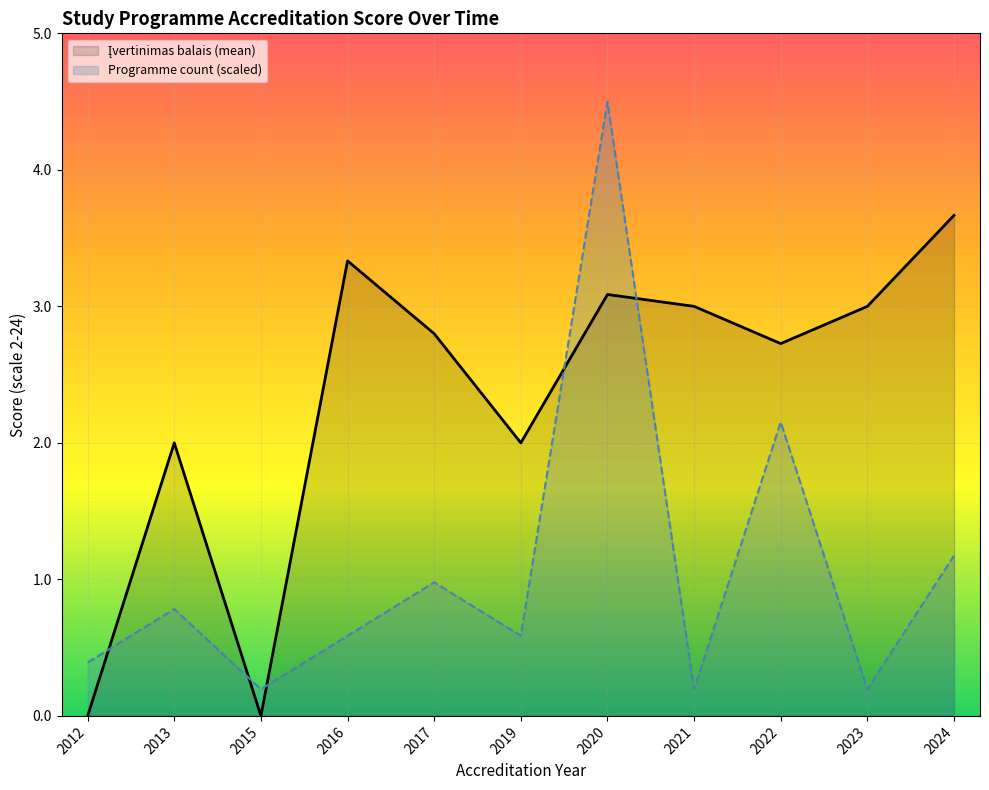

Which series has the largest total across all categories?

Įvertinimas balais (mean)